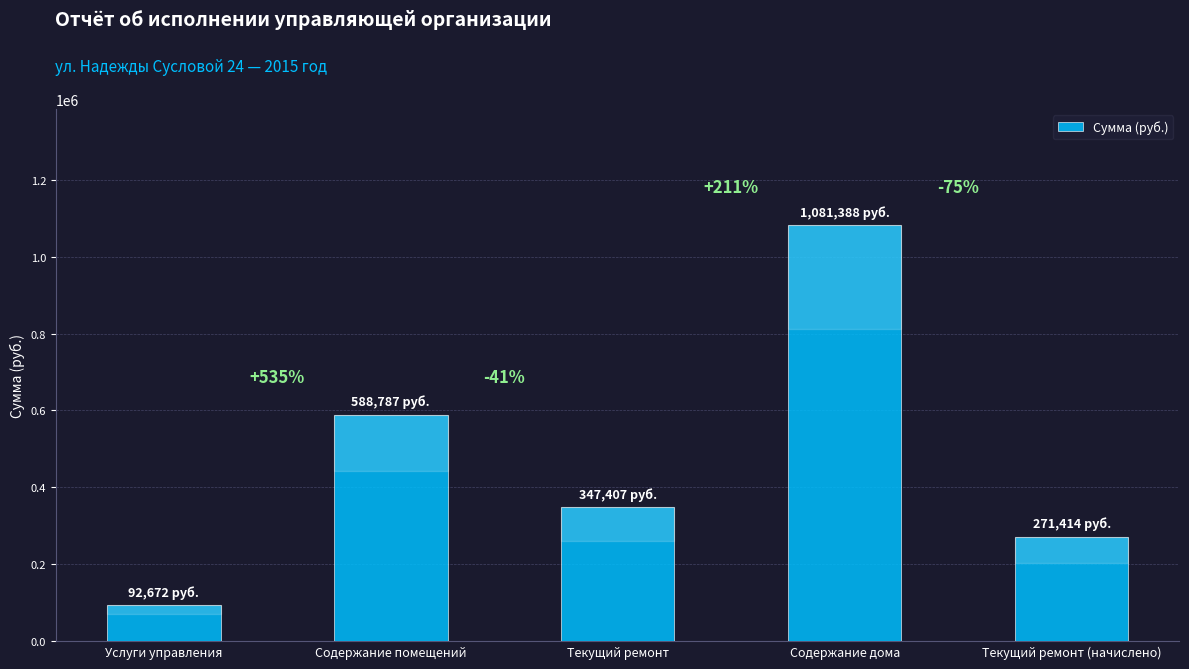

How many bars are there in total?

5